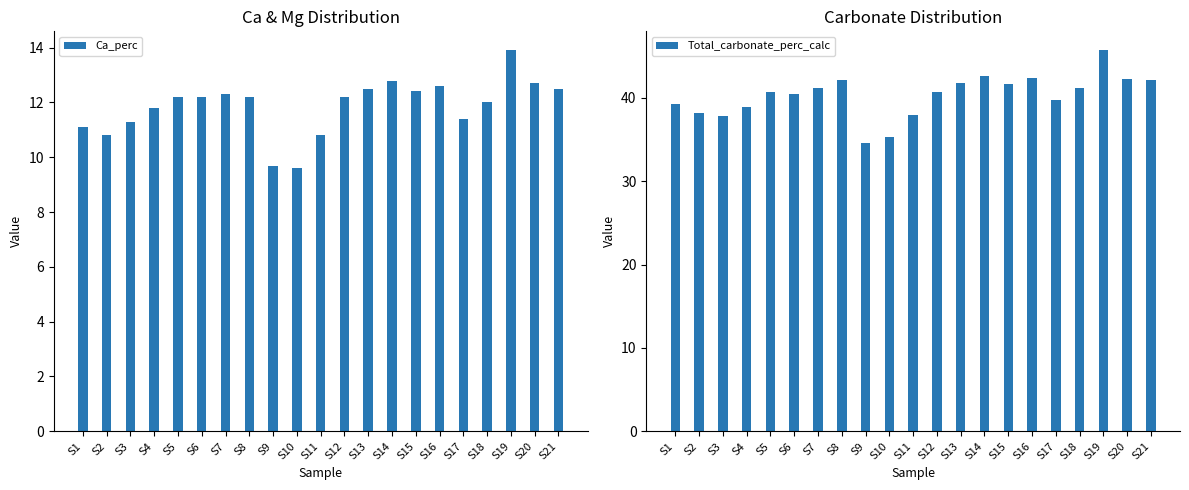

At which label does Ca_perc reach its peak?

S19